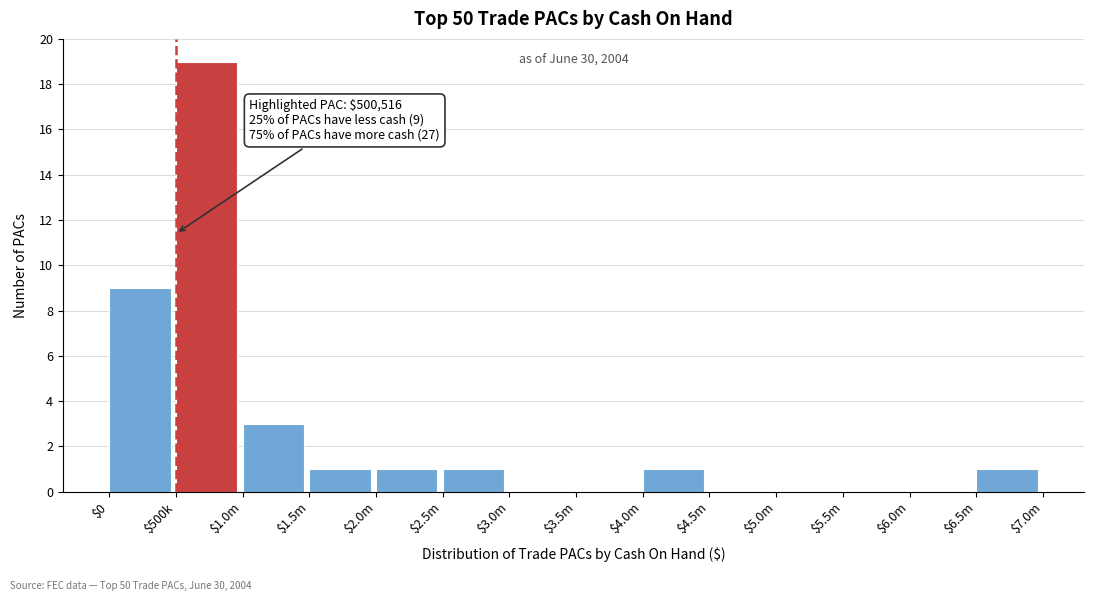

Is it true that the value at $5.0m is 0?

True